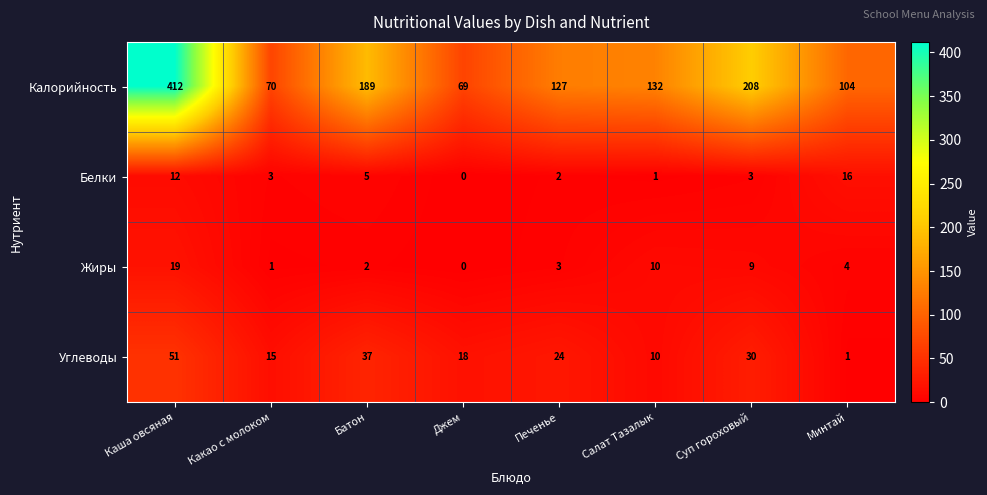

At how many categories does at least one series exceed 135?

3